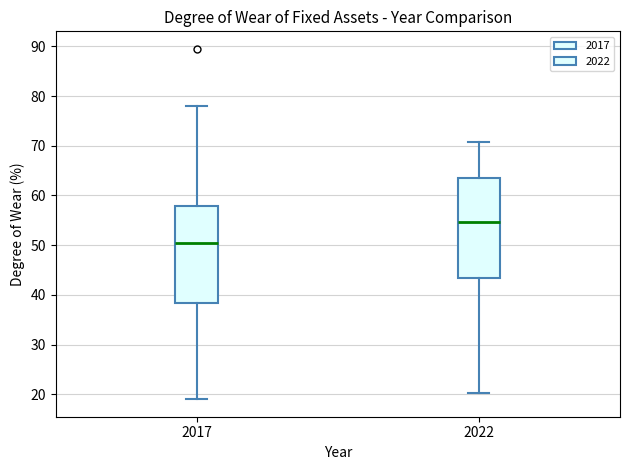

Reading left to right, read every box against the y-axis: the position of its median line, the range the box covers, and the ends of its whiskers. The values are not printed on the chart, so give them approximately, as read against the axis.

2017: median 51, box 38 to 58, whiskers 19 to 78
2022: median 55, box 43 to 63, whiskers 20 to 71